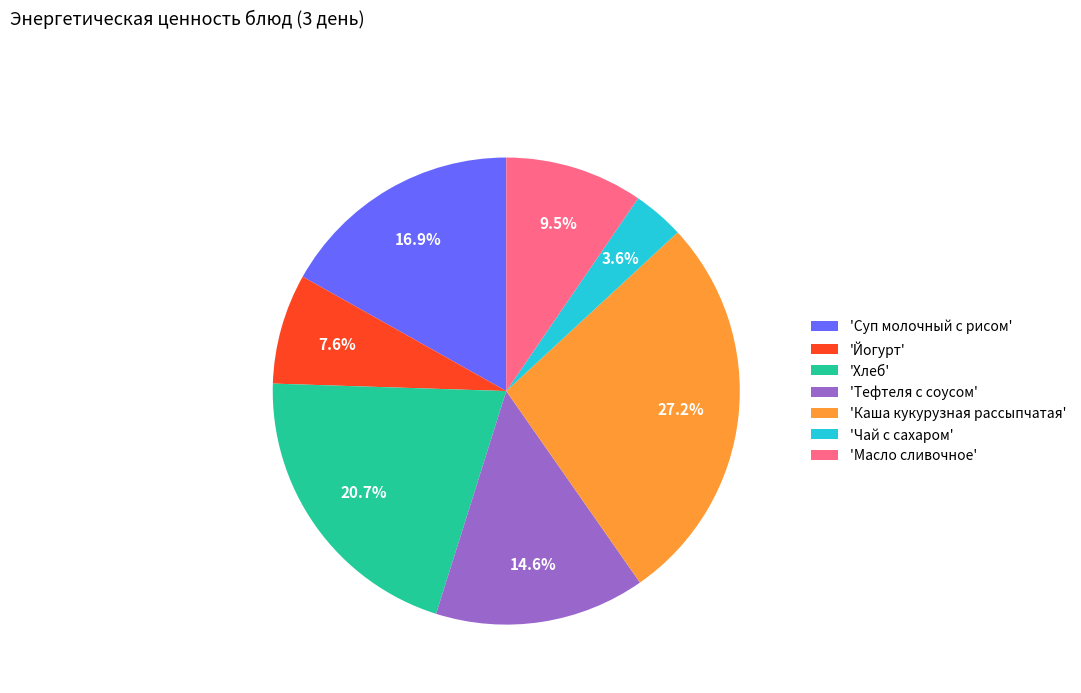

How many slices are in this pie chart?

7